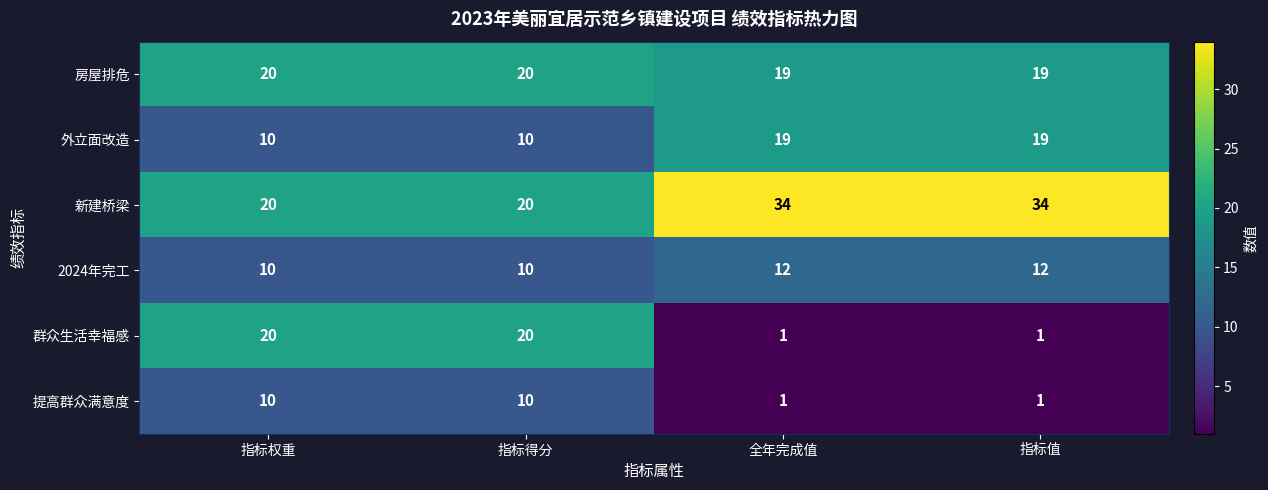

What is the total value across all series at 全年完成值?

86